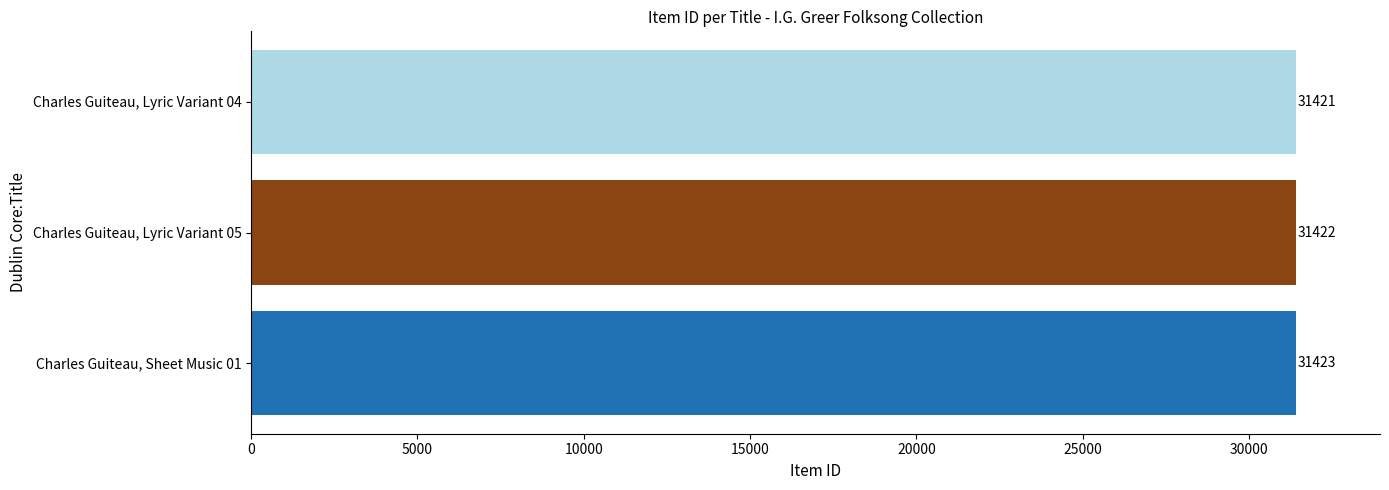

What is the difference between the maximum and minimum values?

2